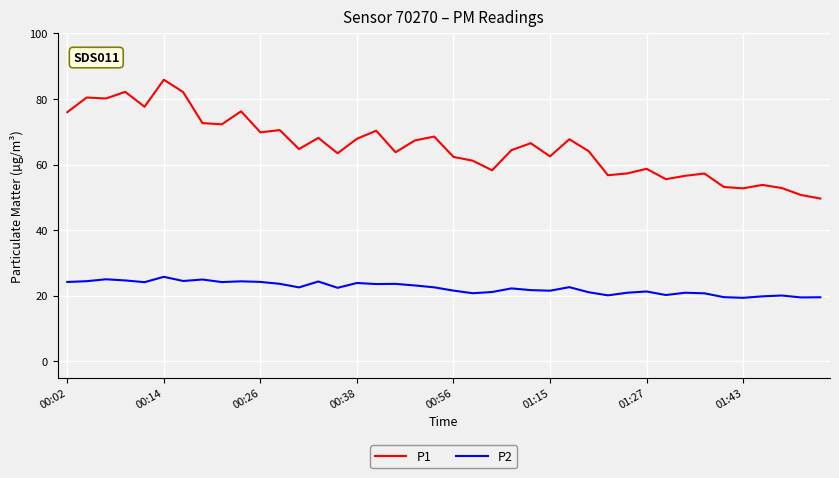

Rank the series by their average value, from lowest to highest.

P2, P1